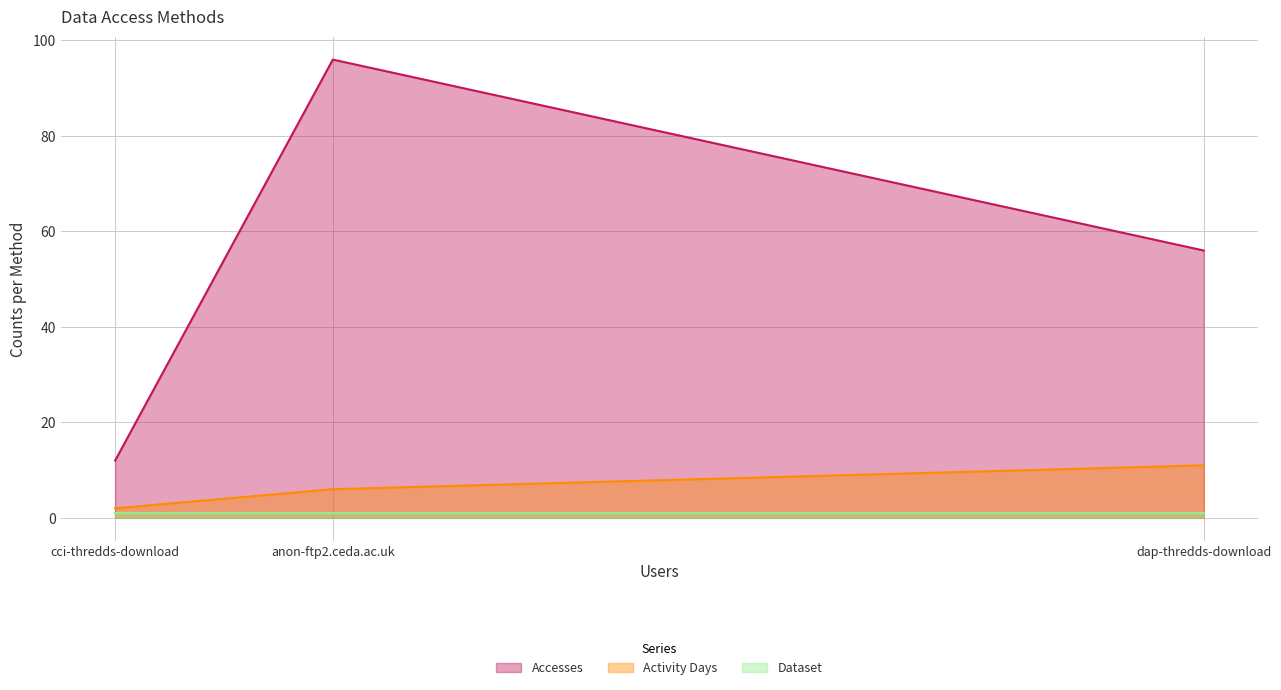

Reading left to right, what are all the values shown in this chart?

Accesses: dap-thredds-download=56	anon-ftp2.ceda.ac.uk=96	cci-thredds-download=12
Activity Days: dap-thredds-download=11	anon-ftp2.ceda.ac.uk=6	cci-thredds-download=2
Dataset: dap-thredds-download=1	anon-ftp2.ceda.ac.uk=1	cci-thredds-download=1